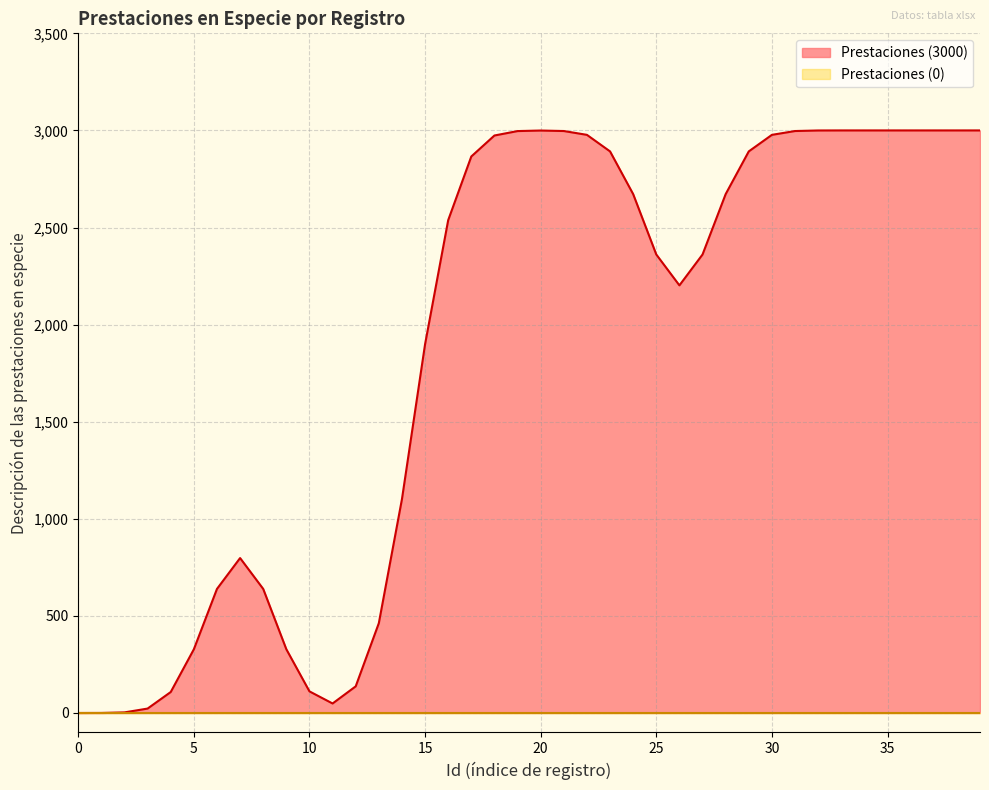

What is the maximum value shown in the chart?

3000.0